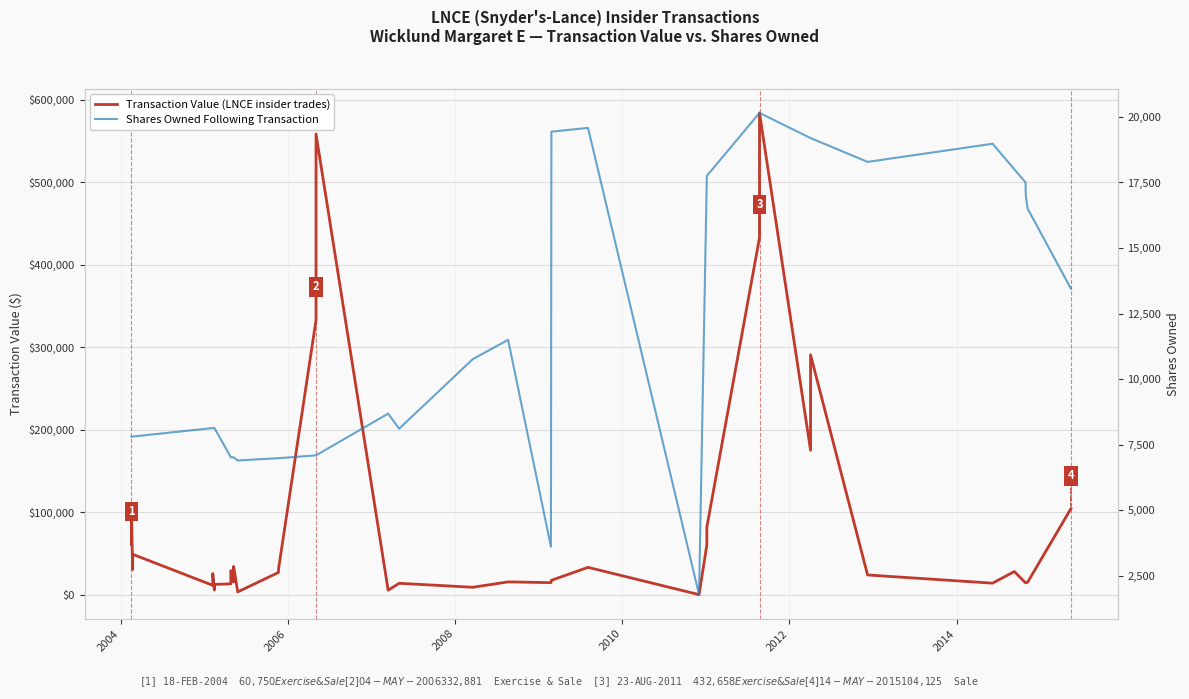

What is the value of the Transaction Value (LNCE insider trades) point at the 7th from the left?

5546